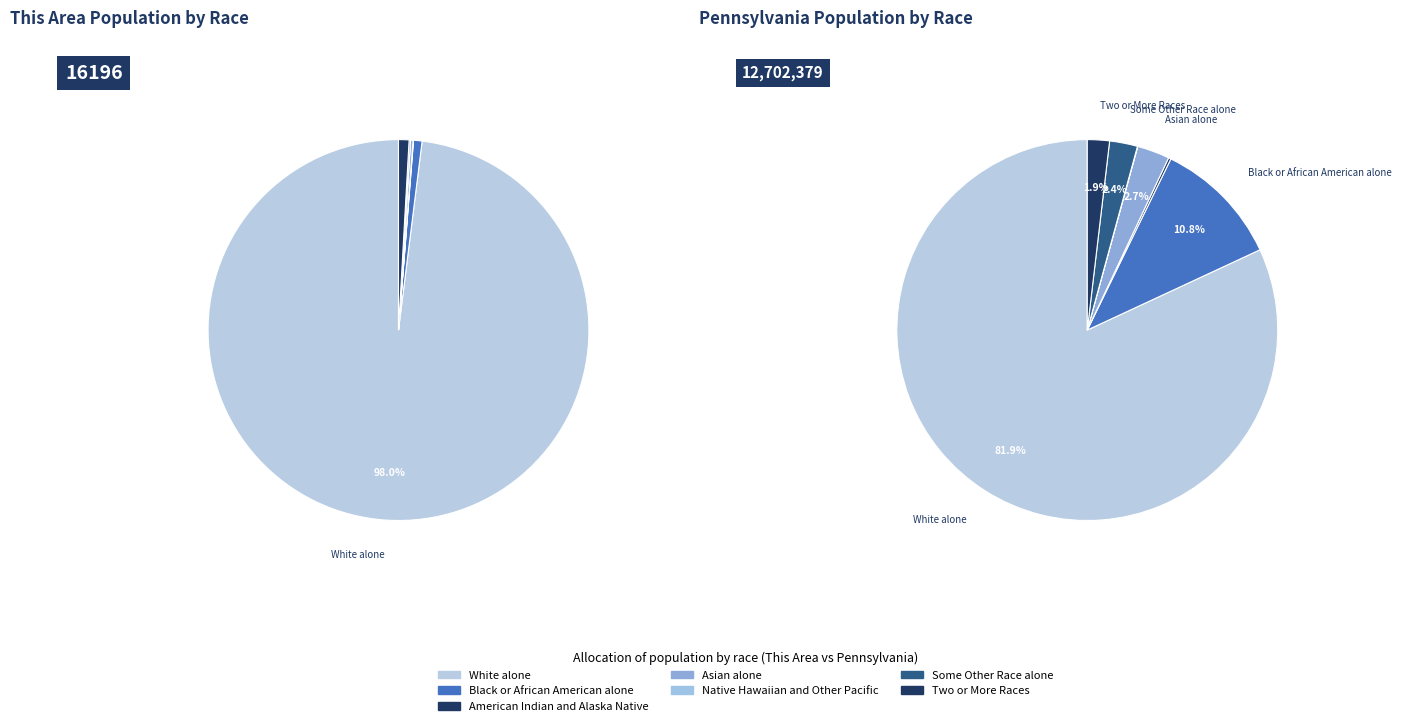

Do Black or African American alone and American Indian and Alaska Native together represent more than half of the pie?

No